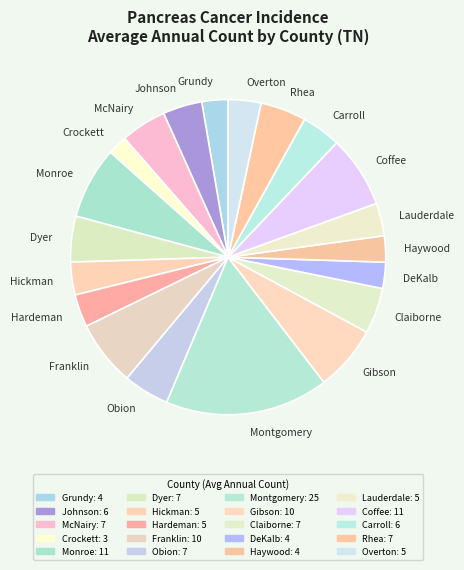

Is the sum of Gibson and Johnson greater than half?

No